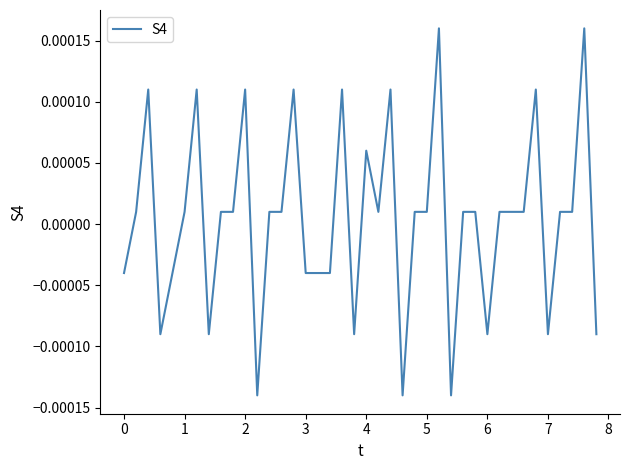

Does the chart display data point markers on the line(s)?

No